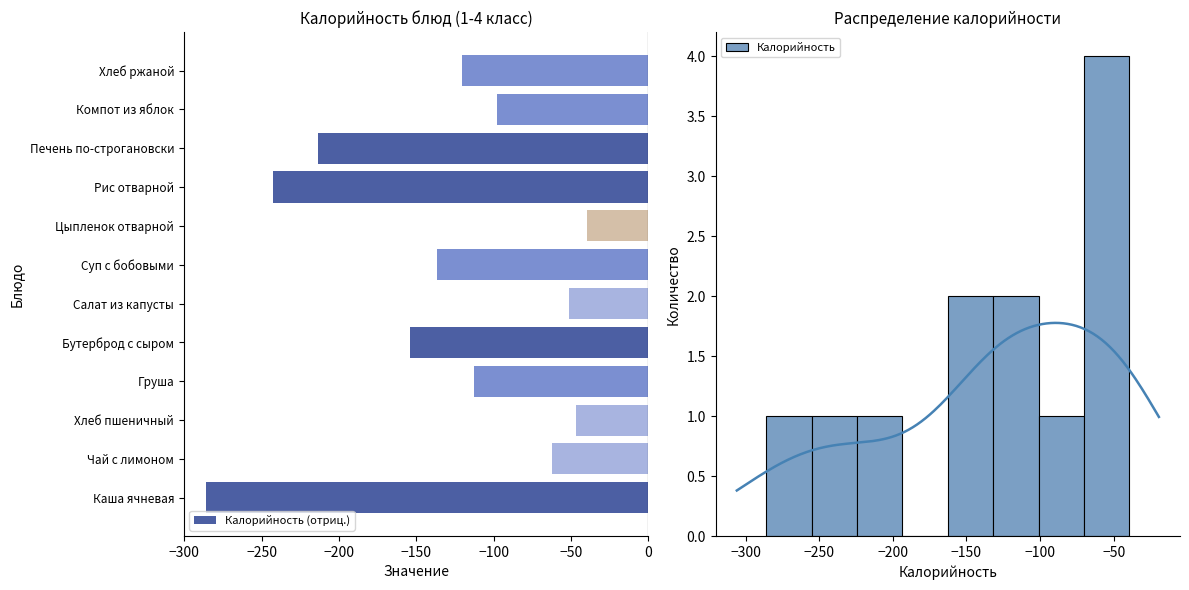

Is it true that Калорийность (отриц.) equals -213.2 at Печень по-строгановски?

True